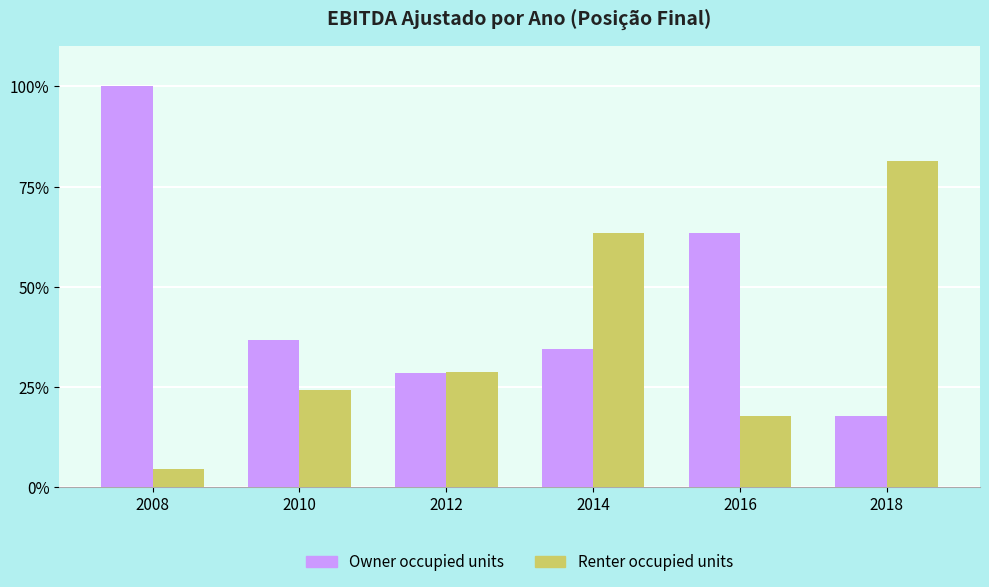

What value does the Owner occupied units series have at 2016?

63.4